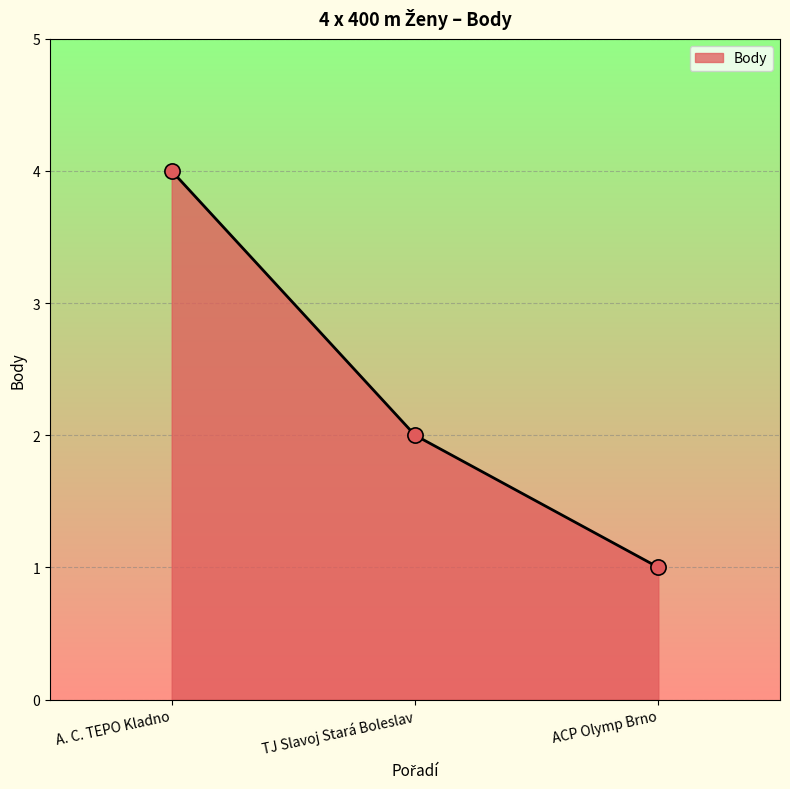

Which has a higher value, TJ Slavoj Stará Boleslav or ACP Olymp Brno?

TJ Slavoj Stará Boleslav